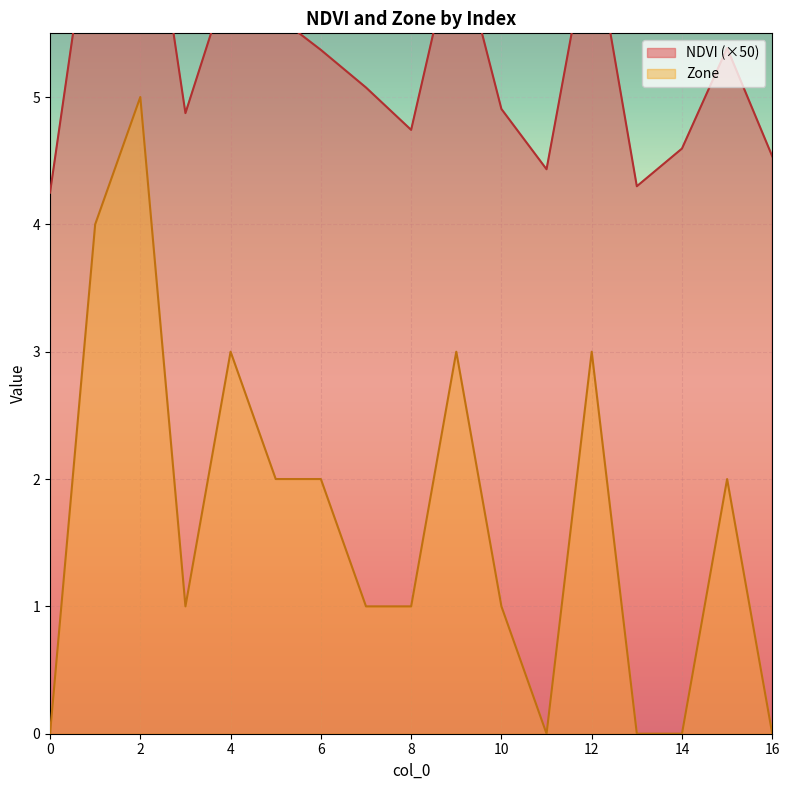

At which category is the sum across all series the highest?

2